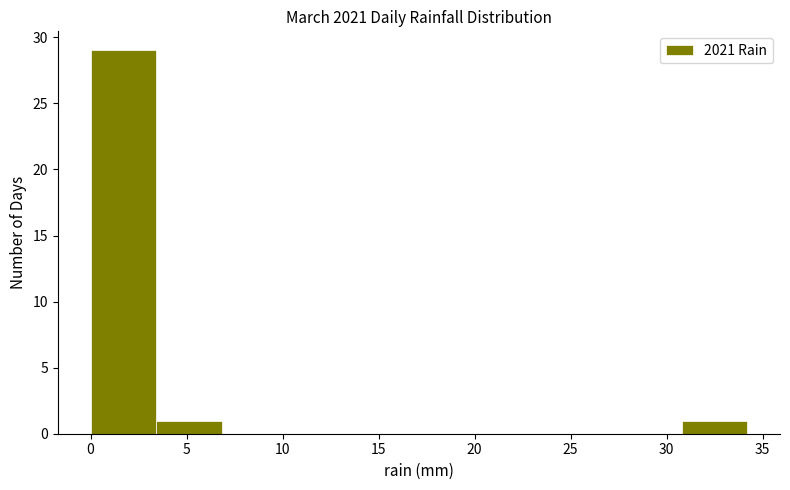

Which range on the x-axis has the tallest bar?

0.0 to 3.5